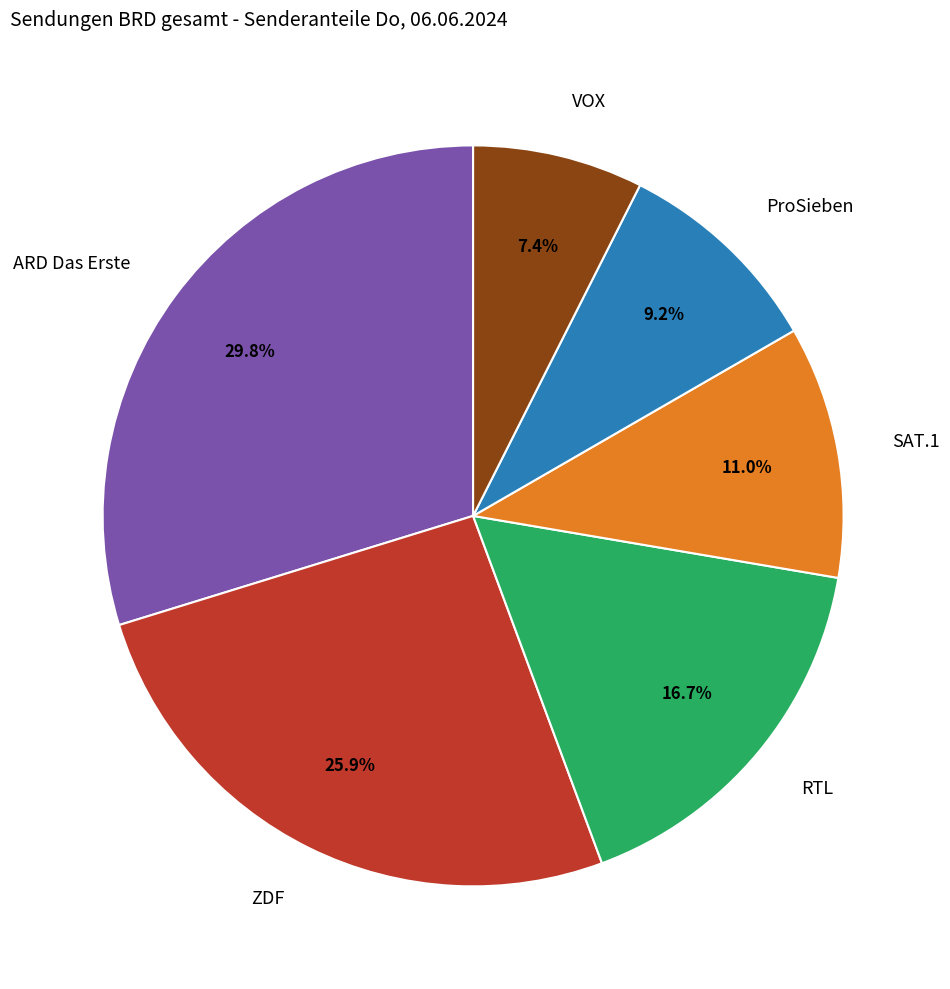

How many slices are in this pie chart?

6